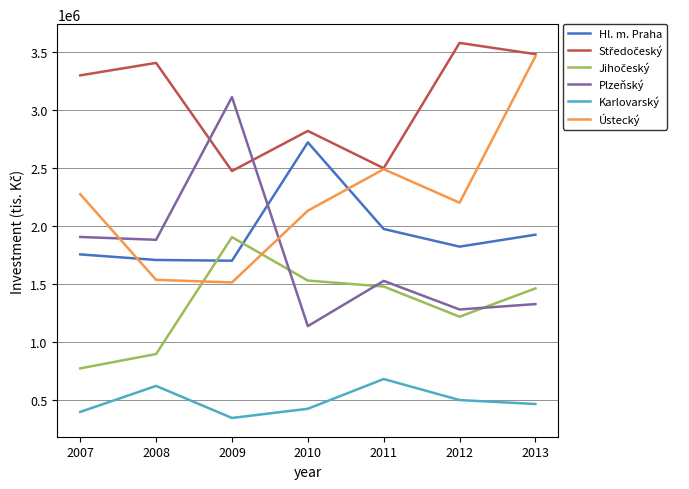

Between which two adjacent categories do Plzeňský and Ústecký first intersect?

2007 and 2008